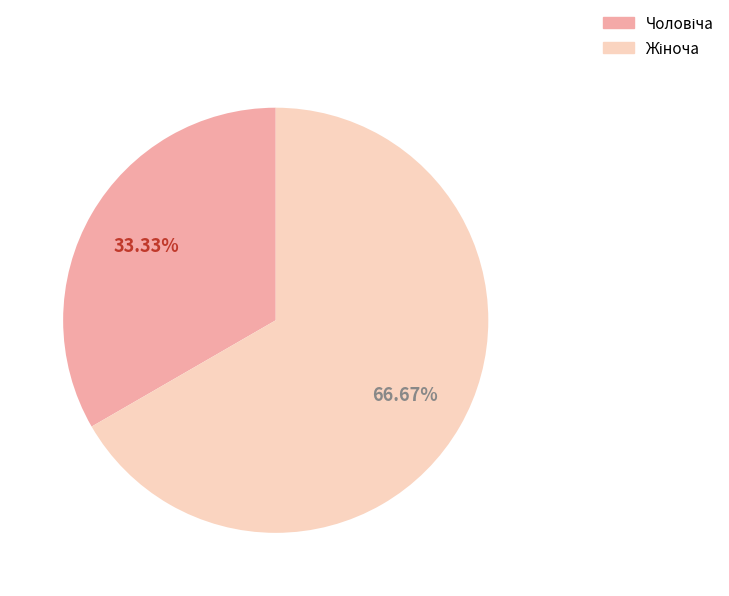

Is there any slice that represents more than half of the pie?

Yes